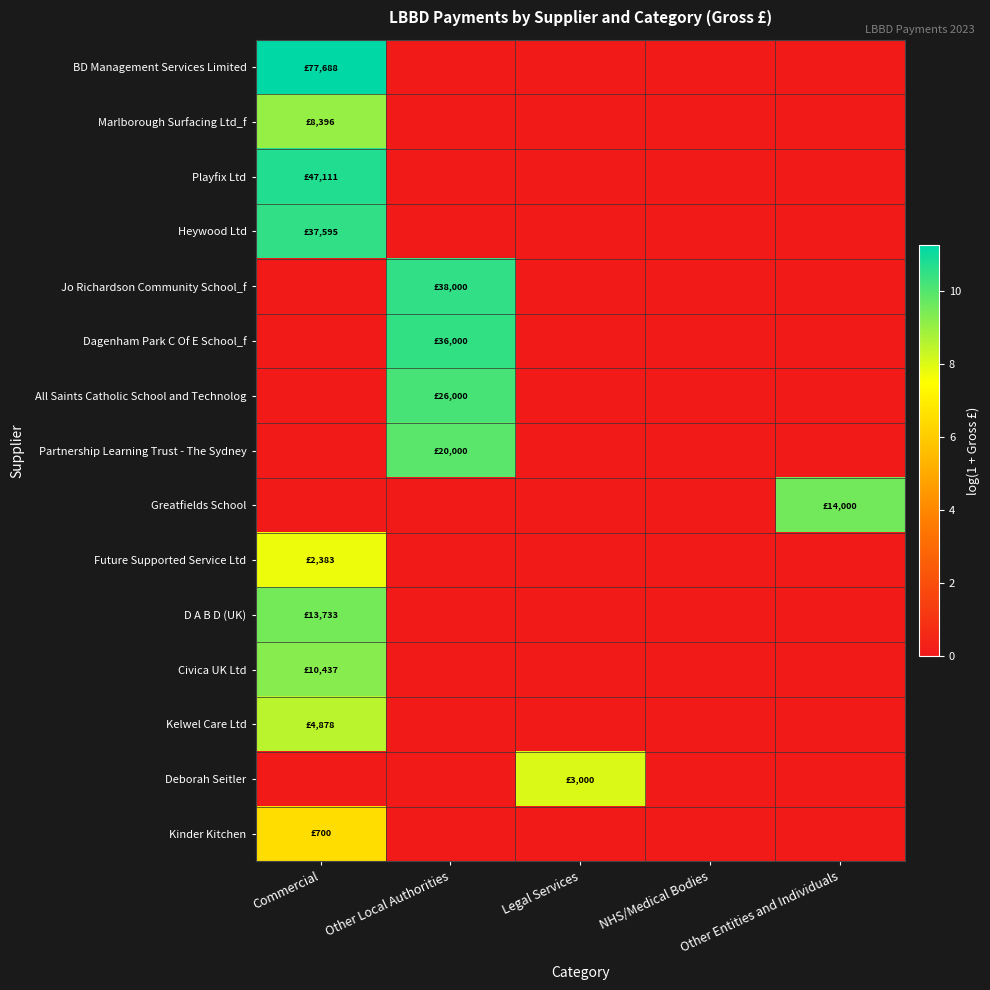

Which series has the largest total across all categories?

BD Management Services Limited